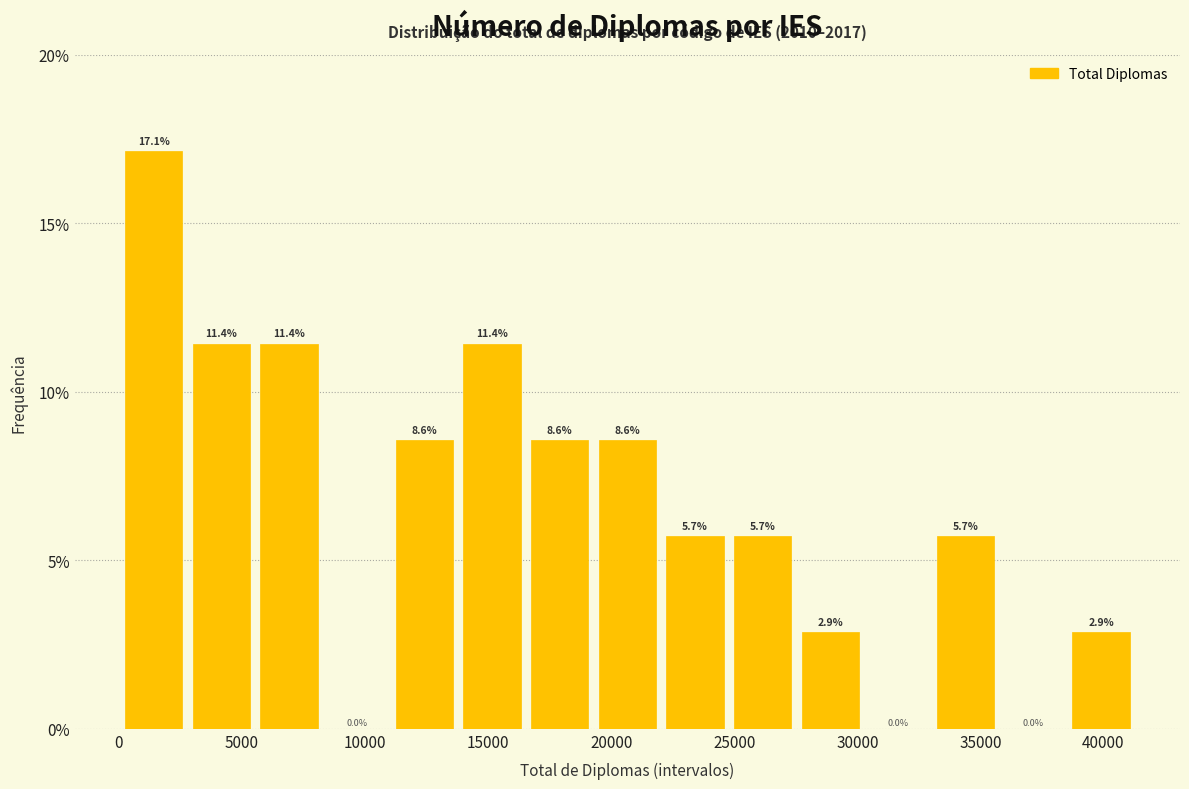

How tall is the bar that spans 27500 to 30500 on the x-axis? The bar edges are not printed on the chart, so give them approximately, as read against the axis.

2.9